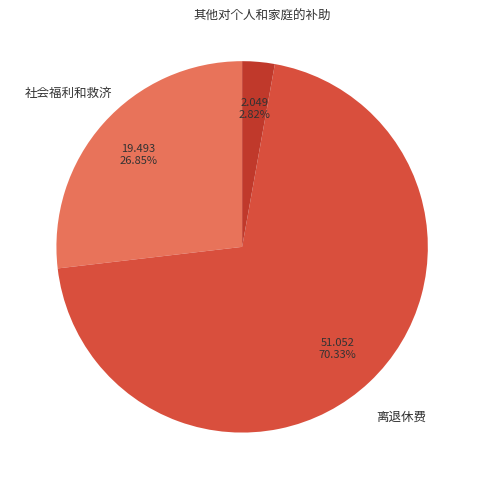

Approximately how many times larger is the value at 其他对个人和家庭的补助 compared to 社会福利和救济?

0.1